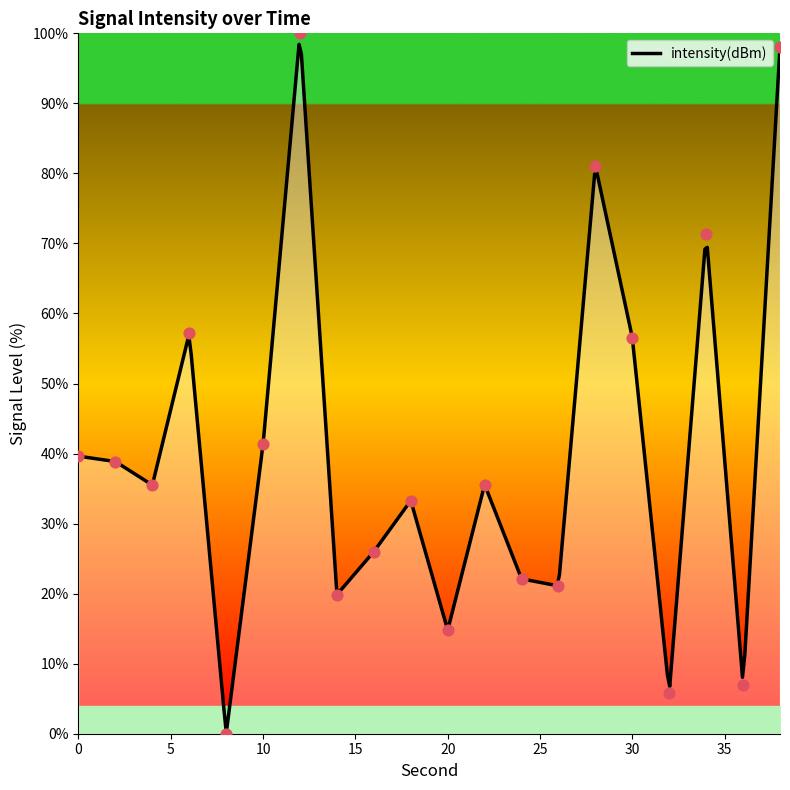

What is the change in value from 14 to 20?

-5.1